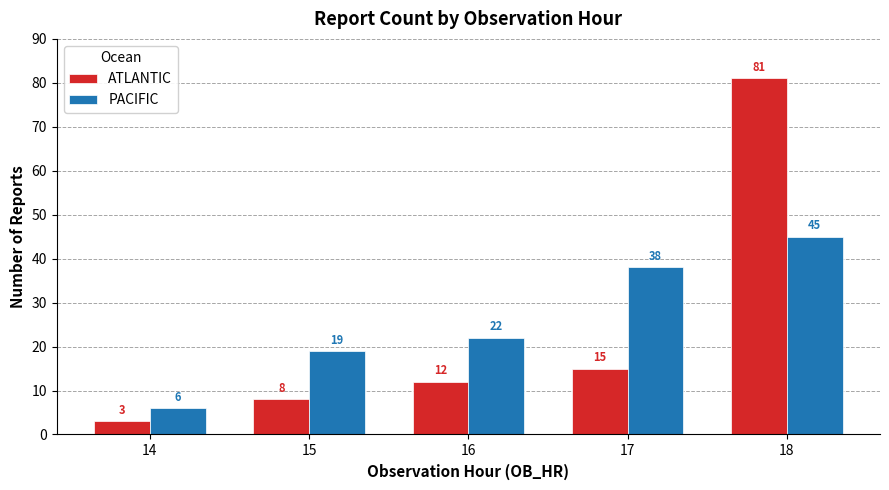

Reading left to right, transcribe all the data shown in this chart.

ATLANTIC: 14=3	15=8	16=12	17=15	18=81
PACIFIC: 14=6	15=19	16=22	17=38	18=45